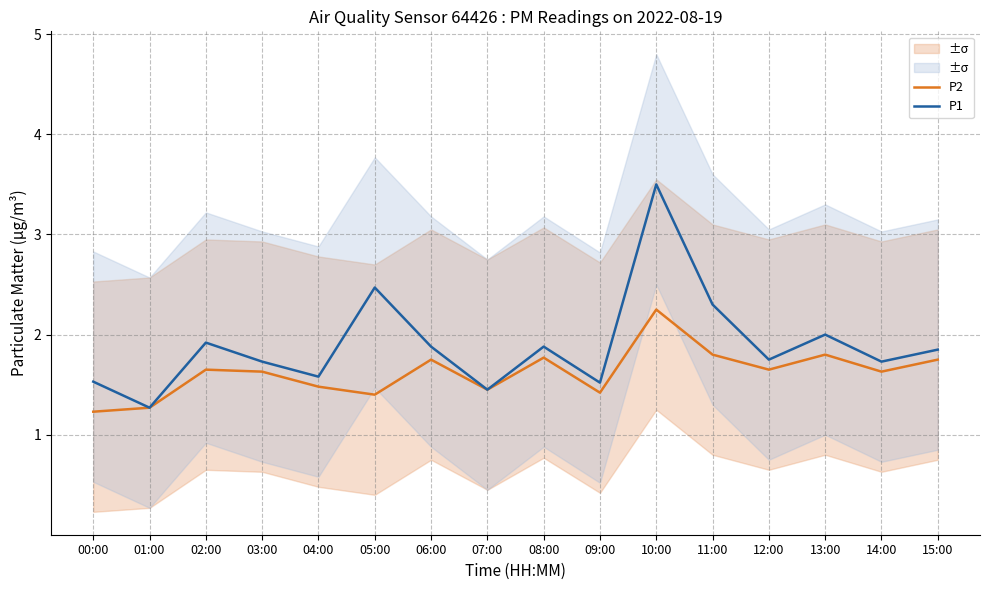

Rank the series by their average value, from highest to lowest.

P1, P2